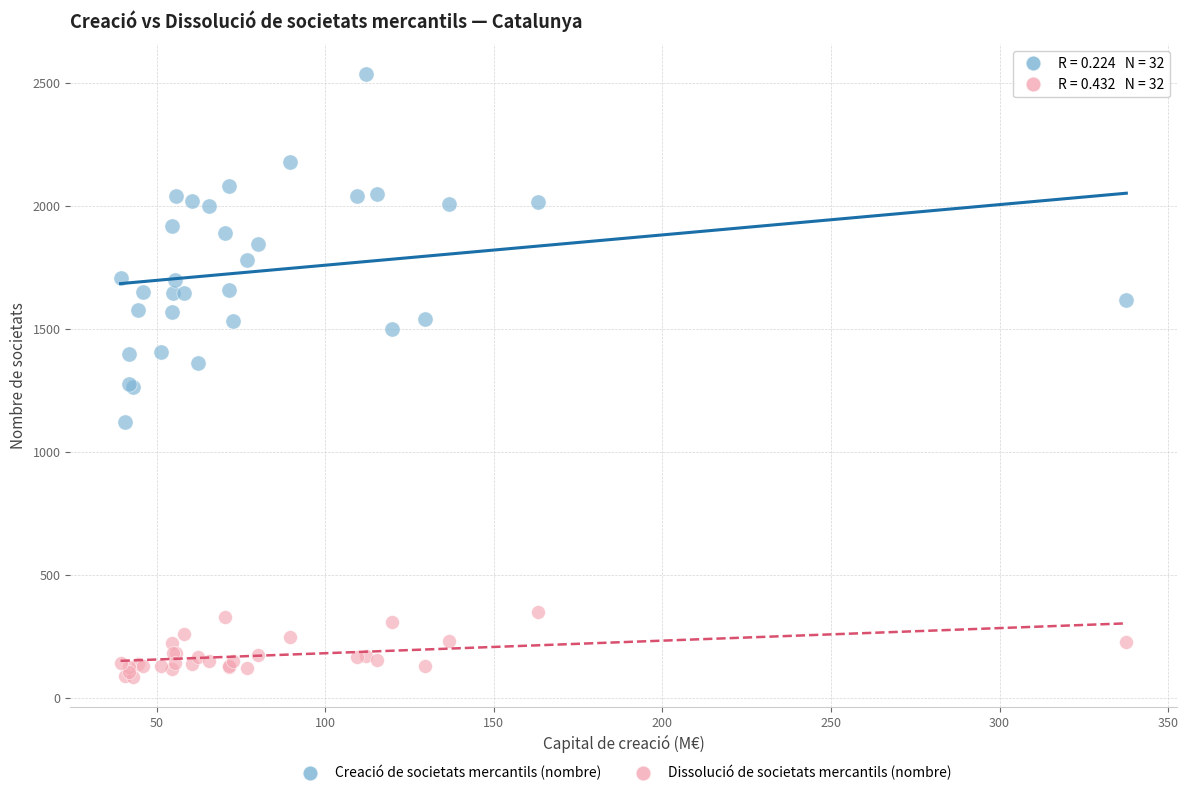

Which series has the largest Y range (max minus min)?

Creació de societats mercantils (nombre)